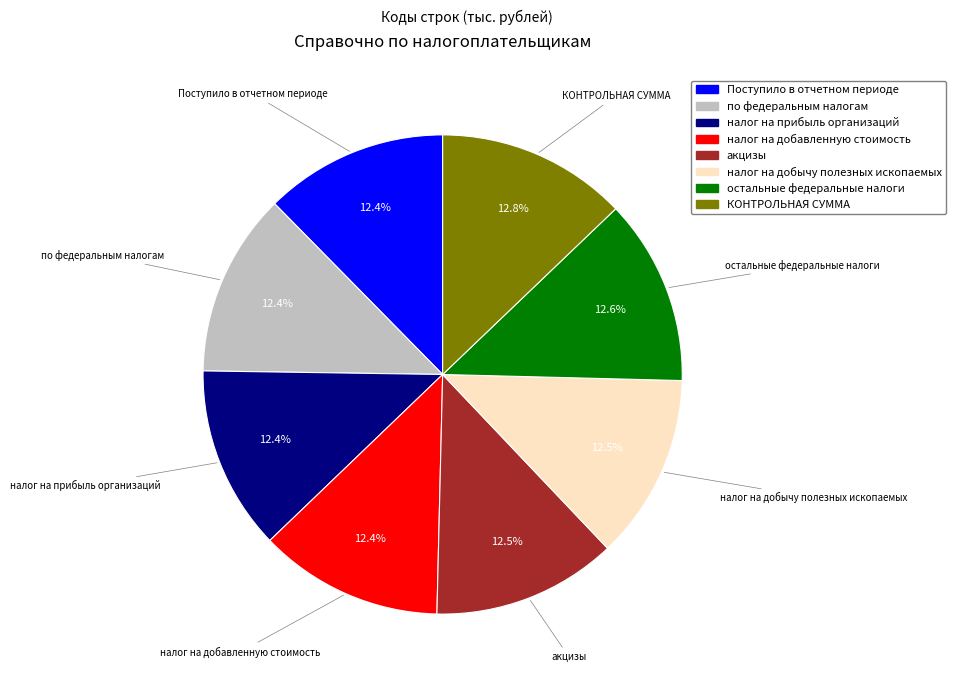

Is налог на добычу полезных ископаемых the majority of the pie?

No